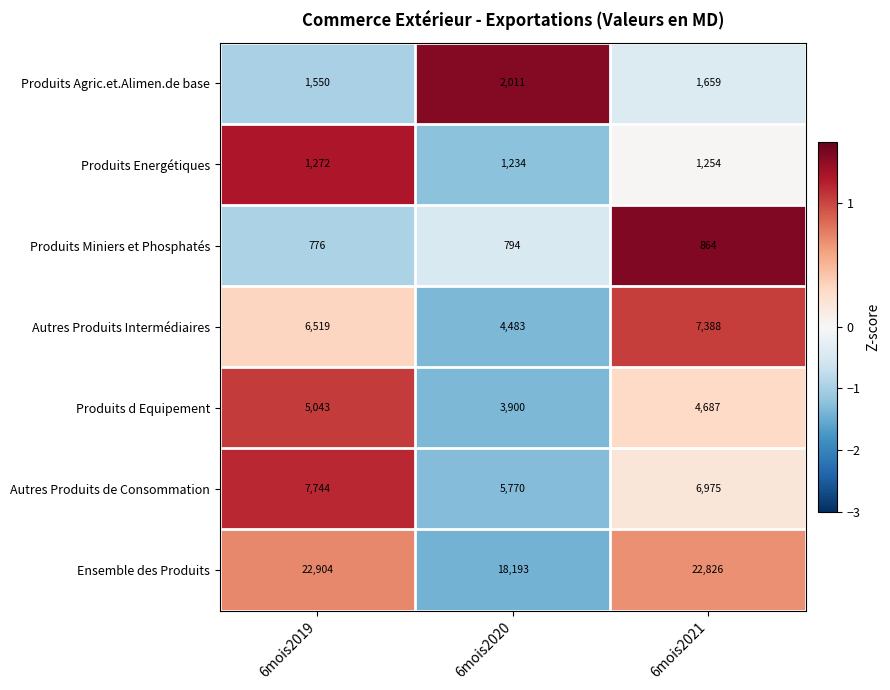

Count the number of data series in this chart.

7